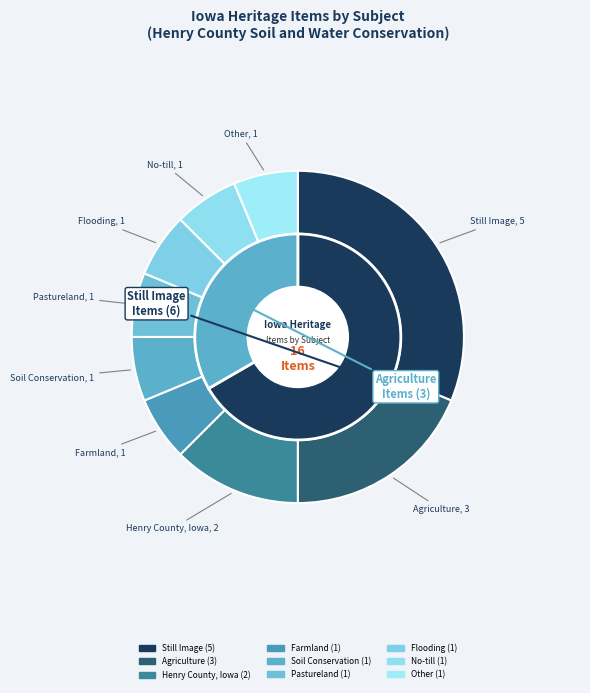

Count the number of slices in the pie.

9